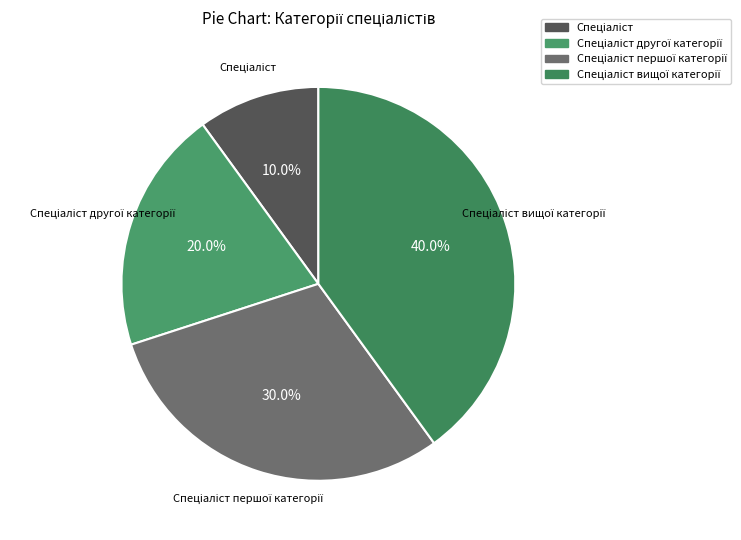

Is there any slice that represents more than half of the pie?

No